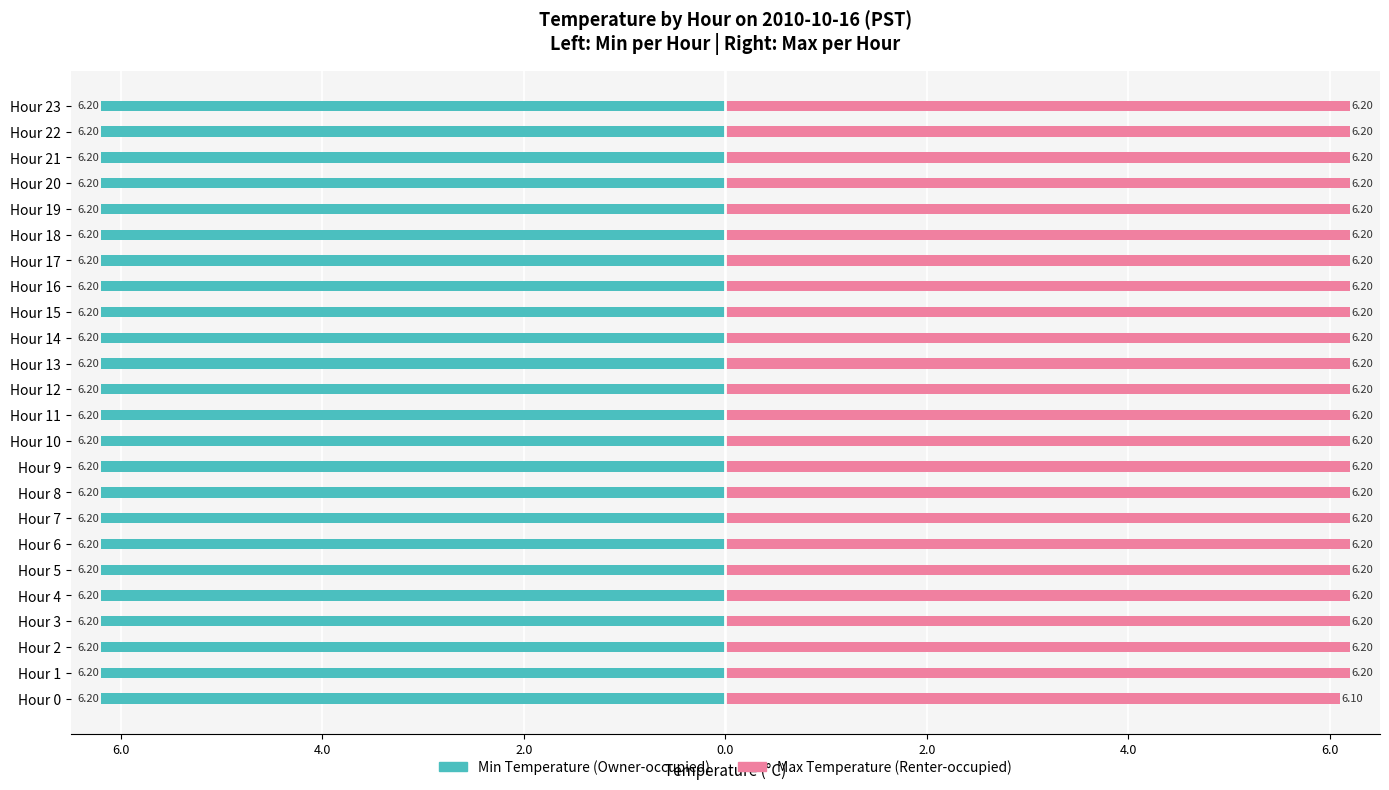

What are all the series names shown in the legend?

Min Temperature, Max Temperature